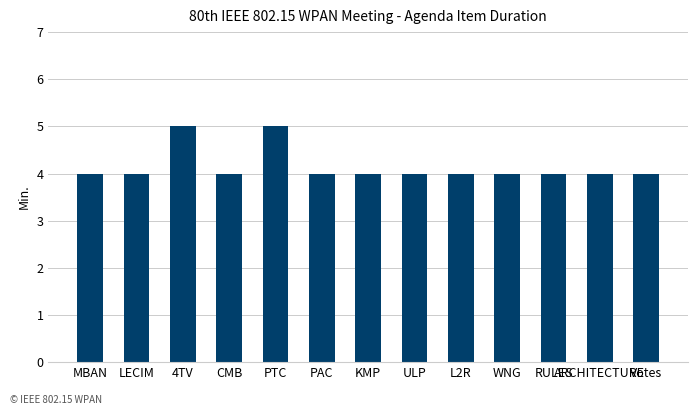

Is it true that the value at ARCHITECTURE is 4?

True